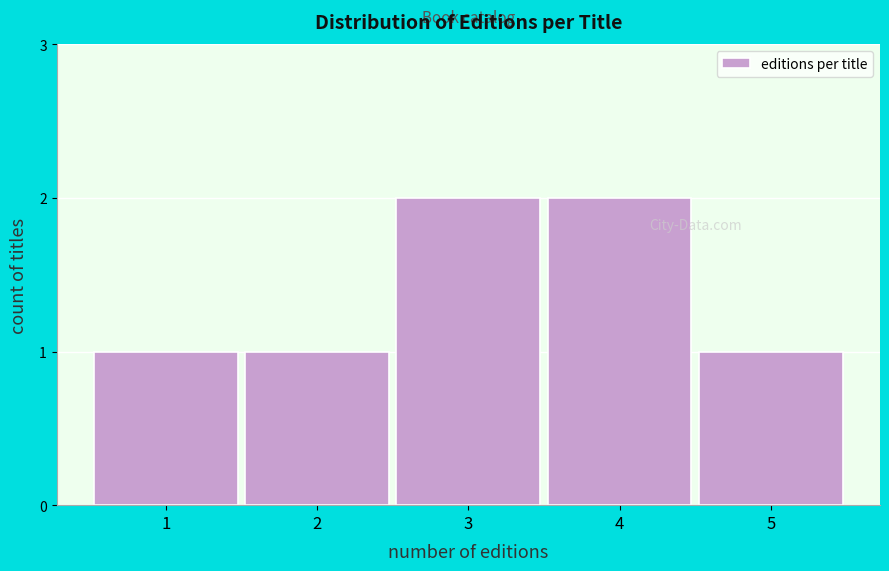

Reading left to right, extract all data points from this chart.

1=1	2=1	3=2	4=2	5=1